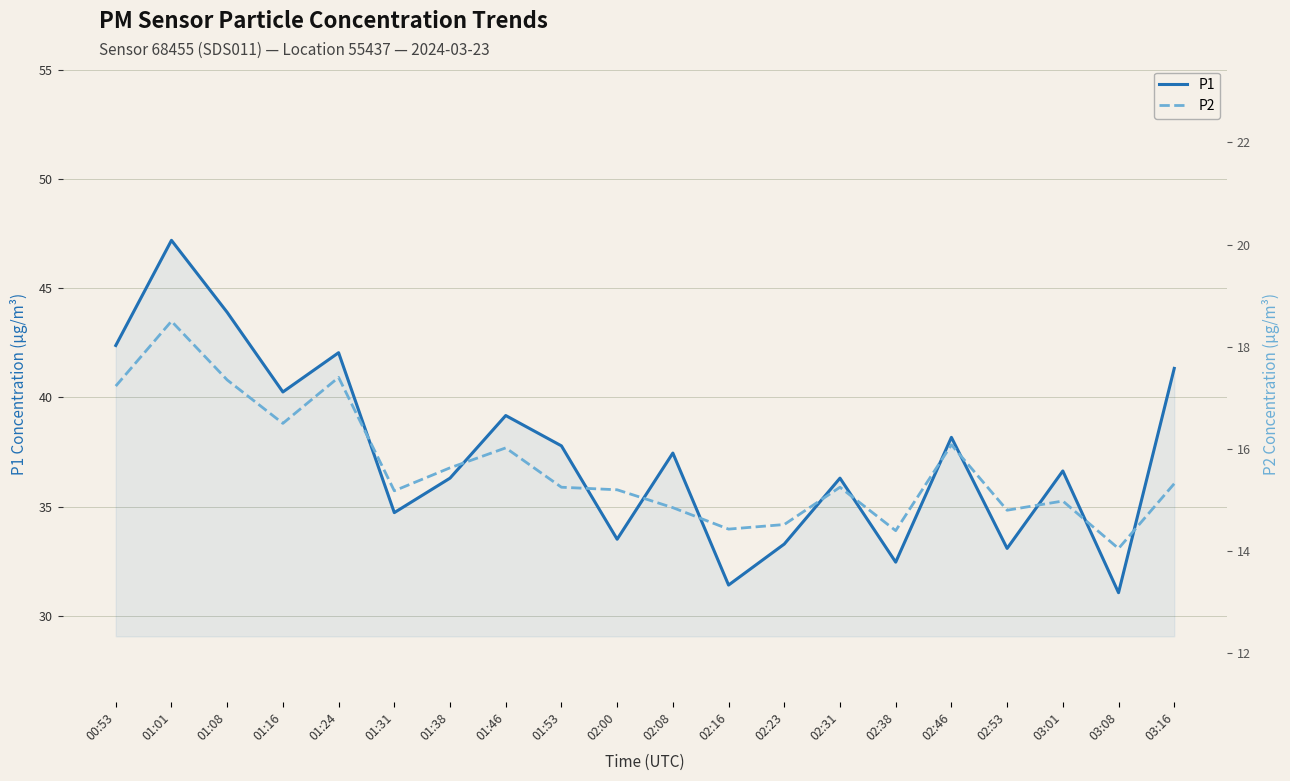

At which category does P2 reach its first local valley?

01:16